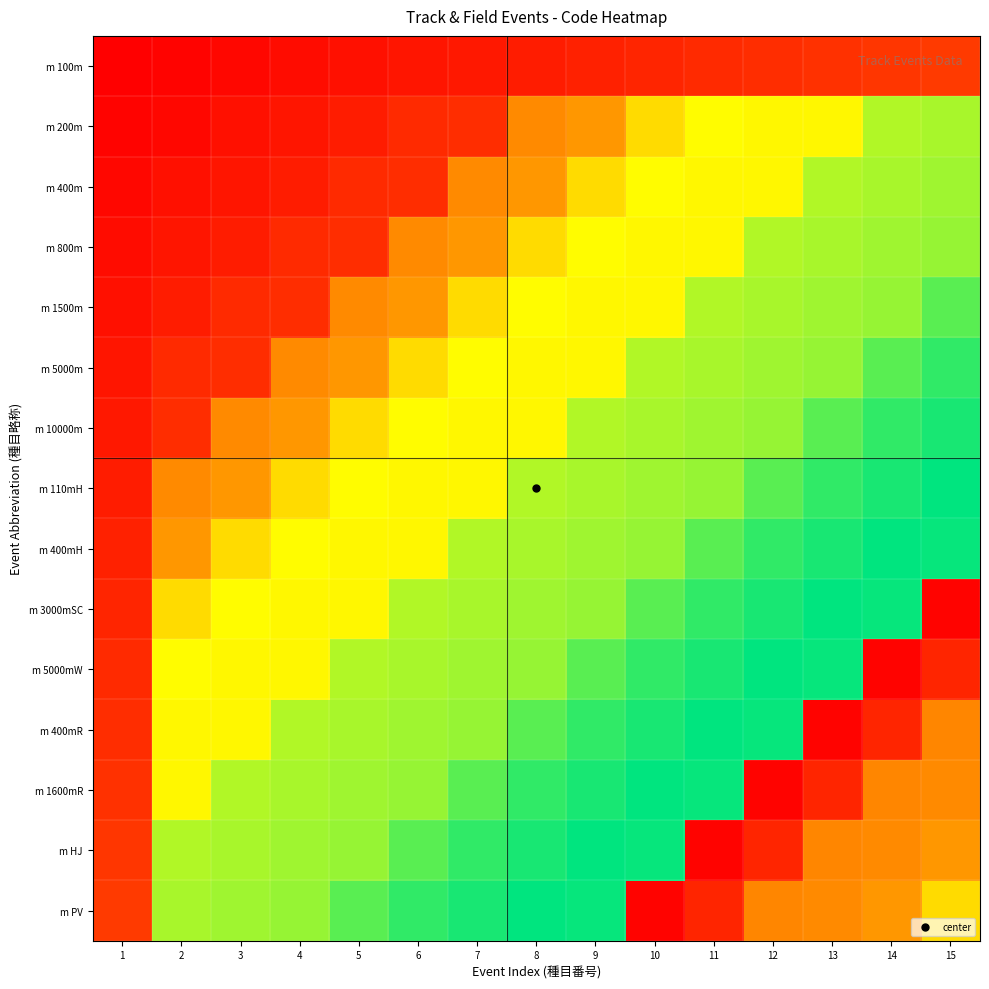

Reading left to right, what are all the values shown in this chart?

m 100m: 1=0.0	2=0.0	3=0.0	4=0.0	5=0.0	6=0.1	7=0.1	8=0.1	9=0.1	10=0.1	11=0.1	12=0.1	13=0.1	14=0.1	15=0.2
m 200m: 1=0.0	2=0.0	3=0.0	4=0.1	5=0.1	6=0.1	7=0.1	8=0.4	9=0.4	10=0.6	11=0.7	12=0.6	13=0.6	14=0.8	15=0.8
m 400m: 1=0.0	2=0.0	3=0.1	4=0.1	5=0.1	6=0.1	7=0.4	8=0.4	9=0.6	10=0.7	11=0.6	12=0.6	13=0.8	14=0.8	15=0.8
m 800m: 1=0.0	2=0.1	3=0.1	4=0.1	5=0.1	6=0.4	7=0.4	8=0.6	9=0.7	10=0.6	11=0.6	12=0.8	13=0.8	14=0.8	15=0.8
m 1500m: 1=0.0	2=0.1	3=0.1	4=0.1	5=0.4	6=0.4	7=0.6	8=0.7	9=0.6	10=0.6	11=0.8	12=0.8	13=0.8	14=0.8	15=0.9
m 5000m: 1=0.1	2=0.1	3=0.1	4=0.4	5=0.4	6=0.6	7=0.7	8=0.6	9=0.6	10=0.8	11=0.8	12=0.8	13=0.8	14=0.9	15=0.9
m 10000m: 1=0.1	2=0.1	3=0.4	4=0.4	5=0.6	6=0.7	7=0.6	8=0.6	9=0.8	10=0.8	11=0.8	12=0.8	13=0.9	14=0.9	15=1.0
m 110mH: 1=0.1	2=0.4	3=0.4	4=0.6	5=0.7	6=0.6	7=0.6	8=0.8	9=0.8	10=0.8	11=0.8	12=0.9	13=0.9	14=1.0	15=1.0
m 400mH: 1=0.1	2=0.4	3=0.6	4=0.7	5=0.6	6=0.6	7=0.8	8=0.8	9=0.8	10=0.8	11=0.9	12=0.9	13=1.0	14=1.0	15=1.0
m 3000mSC: 1=0.1	2=0.6	3=0.7	4=0.6	5=0.6	6=0.8	7=0.8	8=0.8	9=0.8	10=0.9	11=0.9	12=1.0	13=1.0	14=1.0	15=0.0
m 5000mW: 1=0.1	2=0.7	3=0.6	4=0.6	5=0.8	6=0.8	7=0.8	8=0.8	9=0.9	10=0.9	11=1.0	12=1.0	13=1.0	14=0.0	15=0.1
m 400mR: 1=0.1	2=0.6	3=0.6	4=0.8	5=0.8	6=0.8	7=0.8	8=0.9	9=0.9	10=1.0	11=1.0	12=1.0	13=0.0	14=0.1	15=0.4
m 1600mR: 1=0.1	2=0.6	3=0.8	4=0.8	5=0.8	6=0.8	7=0.9	8=0.9	9=1.0	10=1.0	11=1.0	12=0.0	13=0.1	14=0.4	15=0.4
m HJ: 1=0.1	2=0.8	3=0.8	4=0.8	5=0.8	6=0.9	7=0.9	8=1.0	9=1.0	10=1.0	11=0.0	12=0.1	13=0.4	14=0.4	15=0.4
m PV: 1=0.2	2=0.8	3=0.8	4=0.8	5=0.9	6=0.9	7=1.0	8=1.0	9=1.0	10=0.0	11=0.1	12=0.4	13=0.4	14=0.4	15=0.6